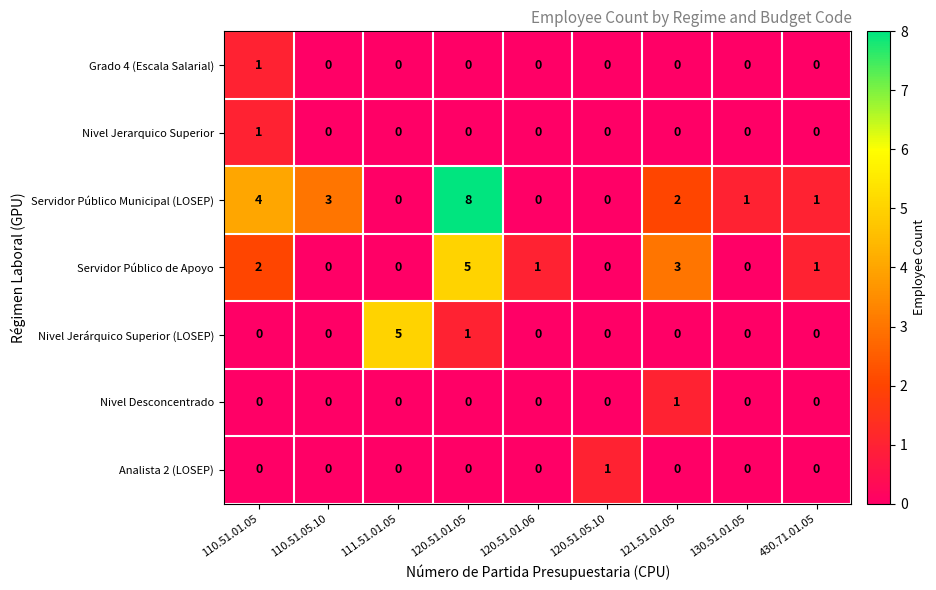

What is the total value across all series at 120.51.01.05?

14